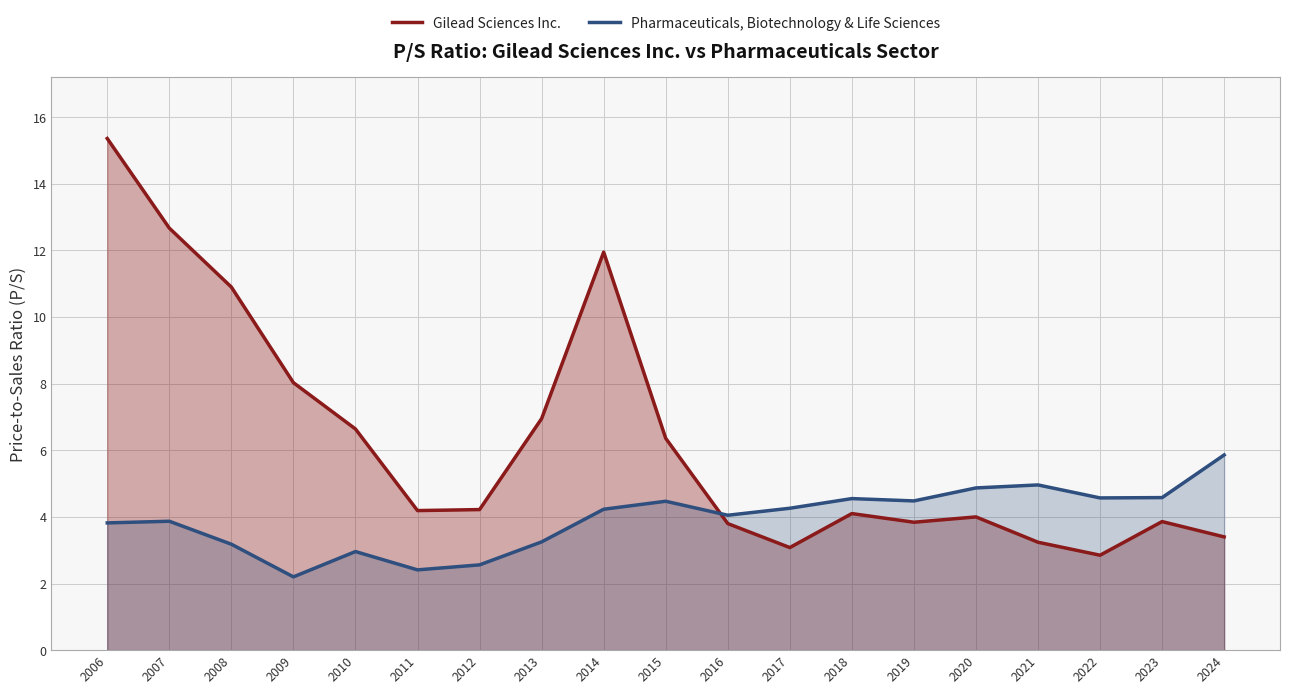

Where is the first local maximum for Pharmaceuticals, Biotechnology & Life Sciences?

2007